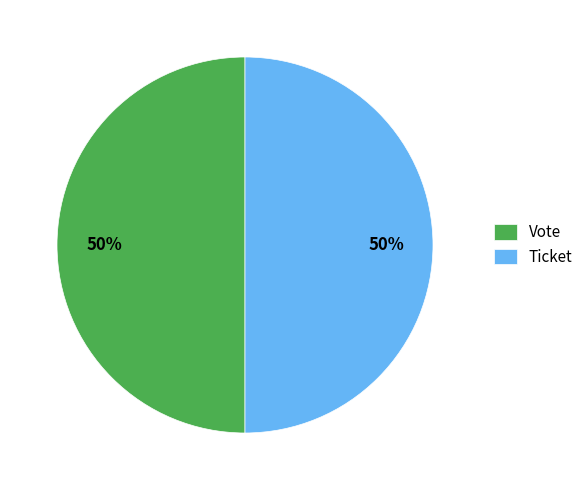

To the nearest percent, what is the combined percentage of Vote and Ticket?

100%